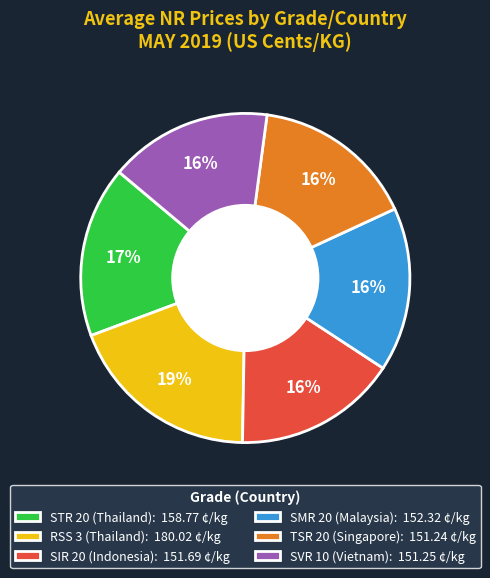

Which slice is the largest?

RSS 3 (Thailand)